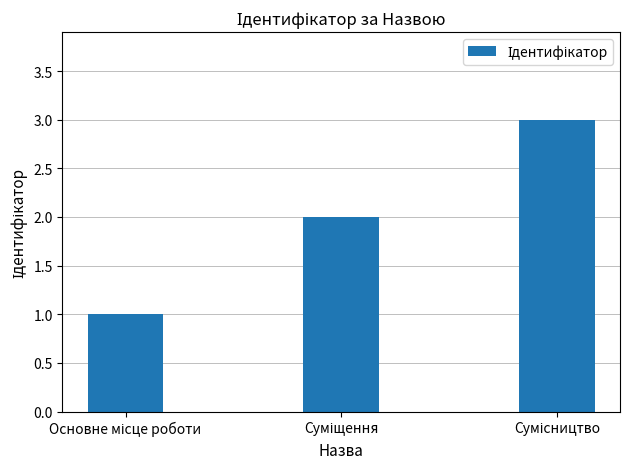

What is the sum of all values?

6